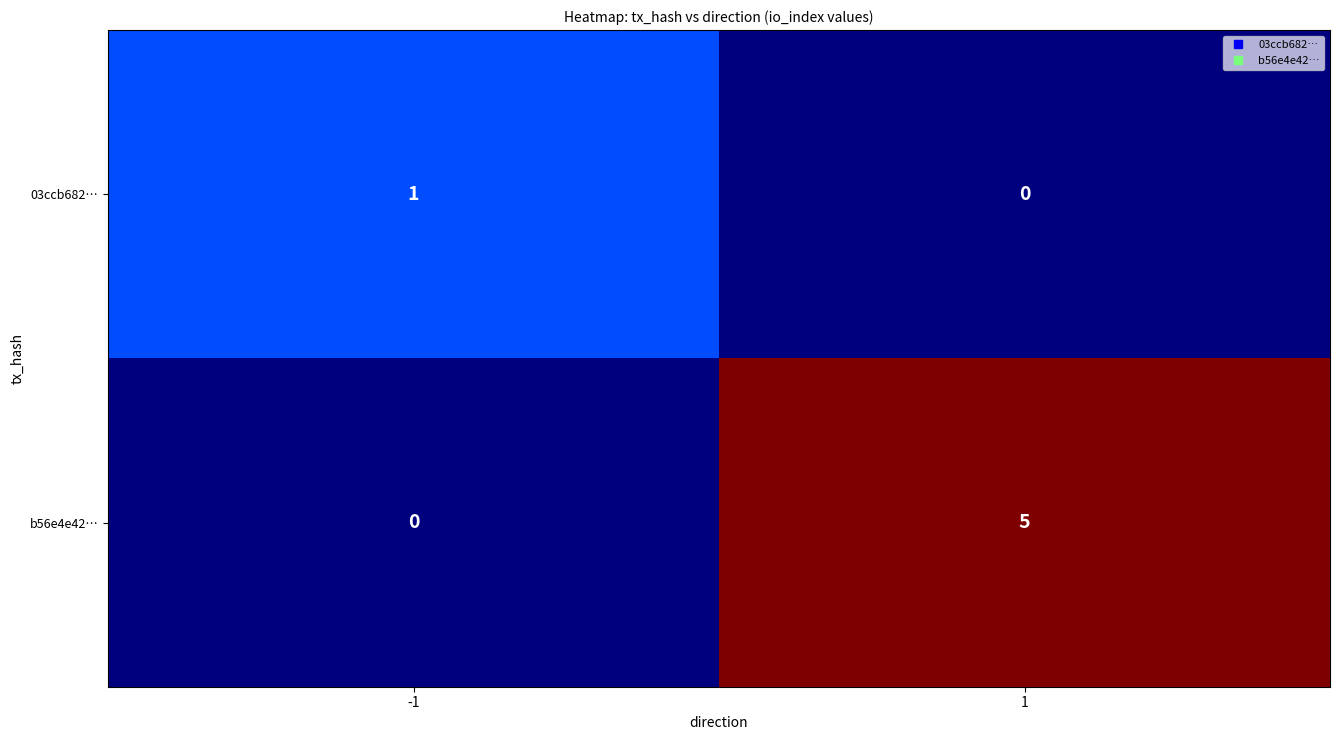

Reading left to right, extract all data points from this chart.

03ccb682…: -1=1	1=0
b56e4e42…: -1=0	1=5